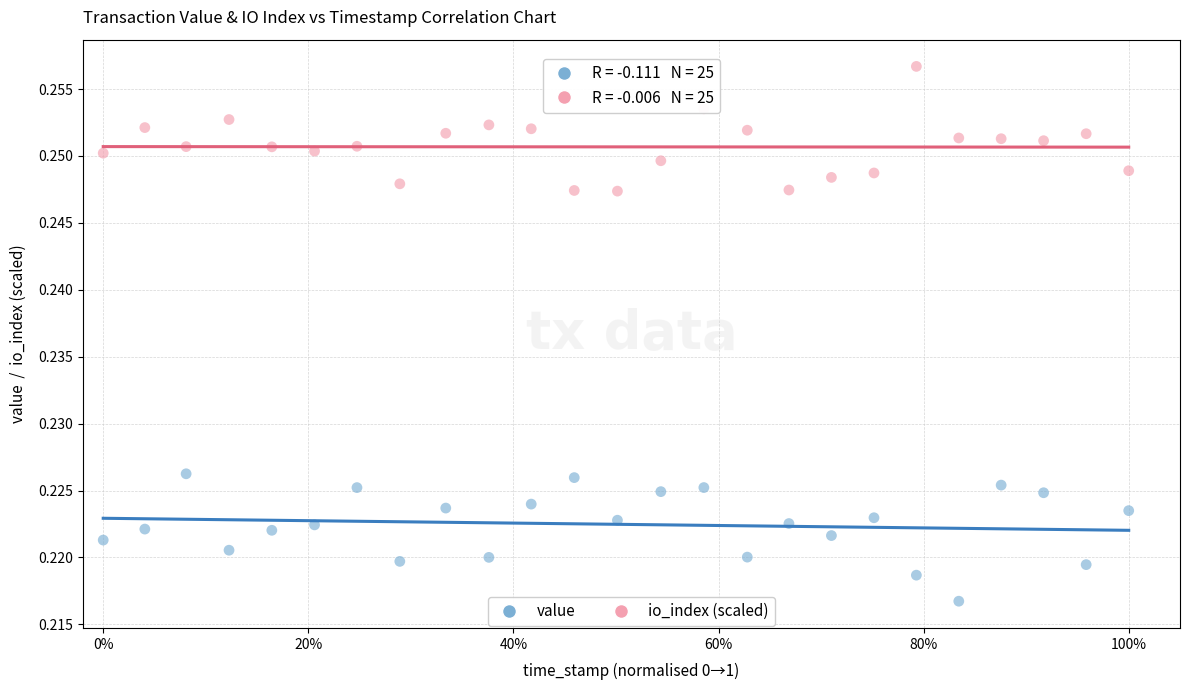

Across all data points, what is the range of X values (max minus min)?

1.0